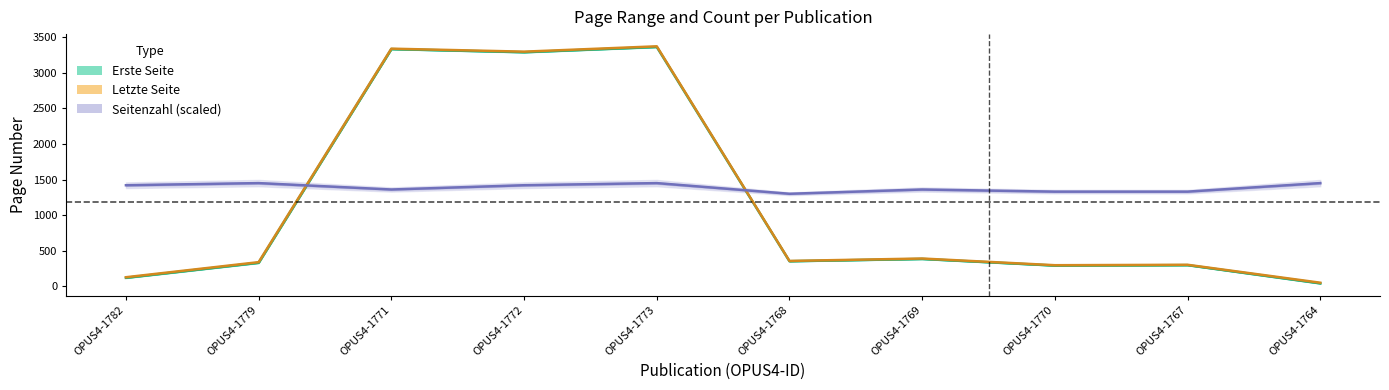

How many interior local peaks does the Letzte Seite series have?

4